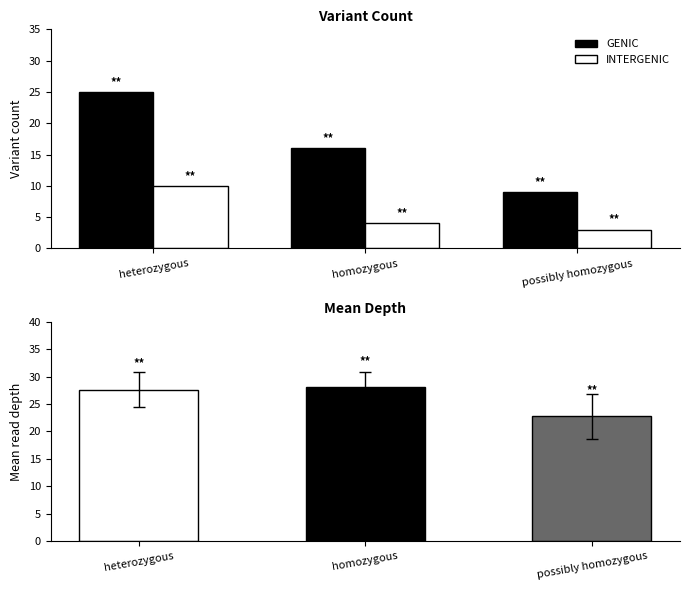

Are the bars grouped side by side (vs. stacked)?

Yes